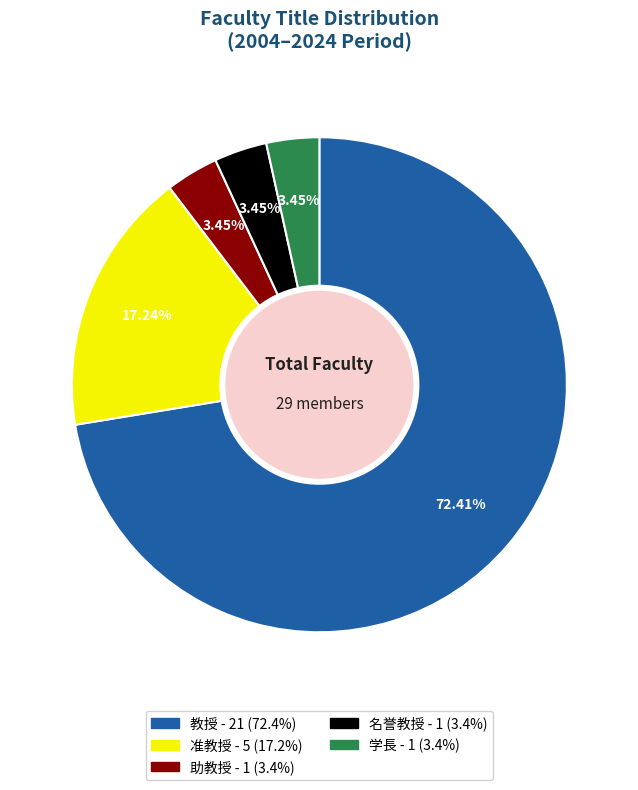

To the nearest percent, what is the average slice percentage?

20%